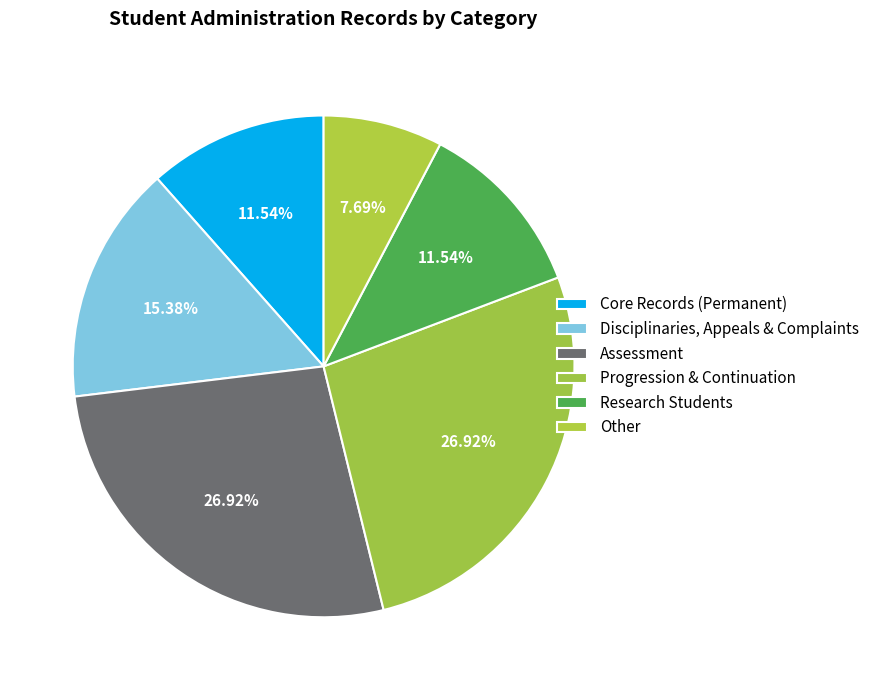

How many segments does this pie chart have?

6